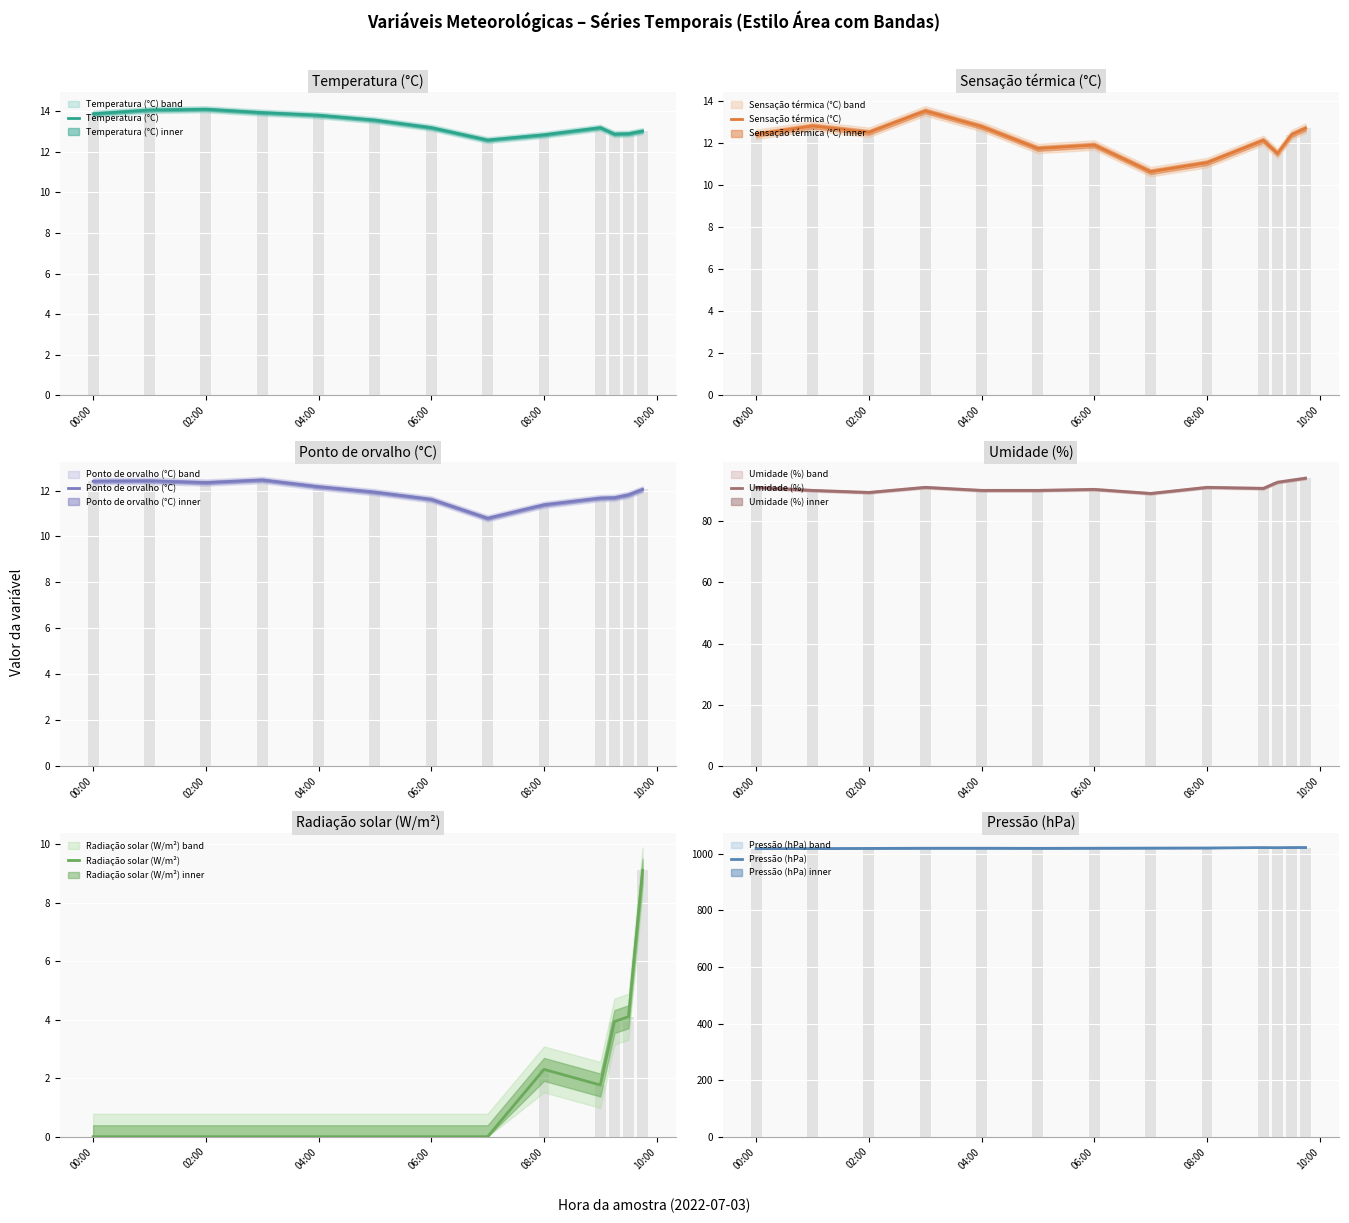

What is the difference between the Sensação térmica (°C) values at 02:00 and 06:00?

0.7